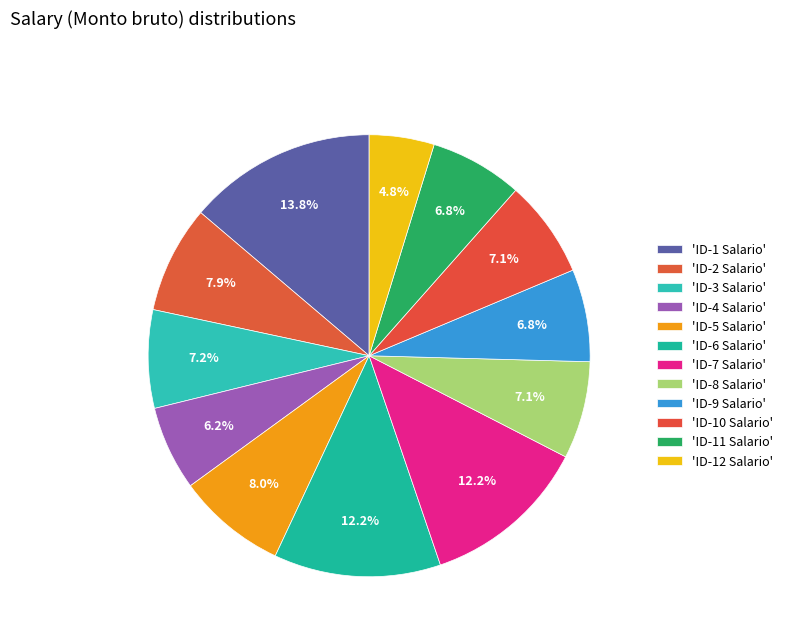

Count the number of slices in the pie.

12